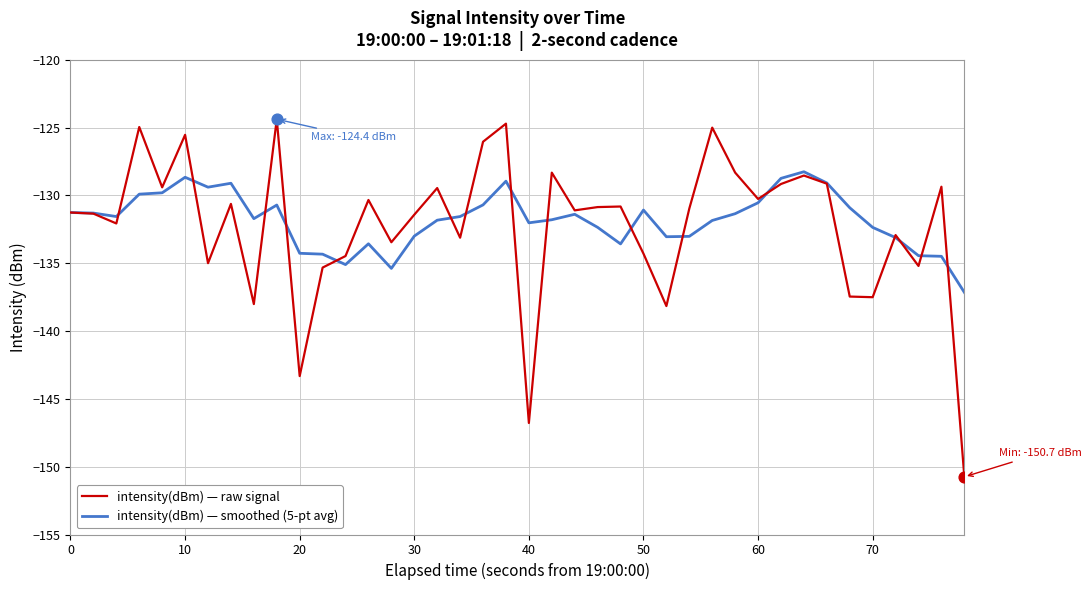

Which series has the widest spread of values?

intensity(dBm) — raw signal